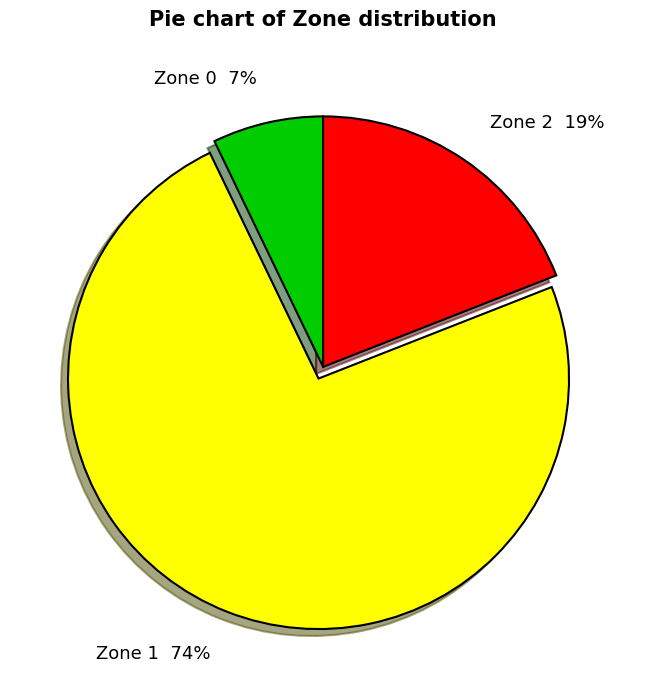

What is the ratio of the value at Zone 2 to the value at Zone 0?

2.7